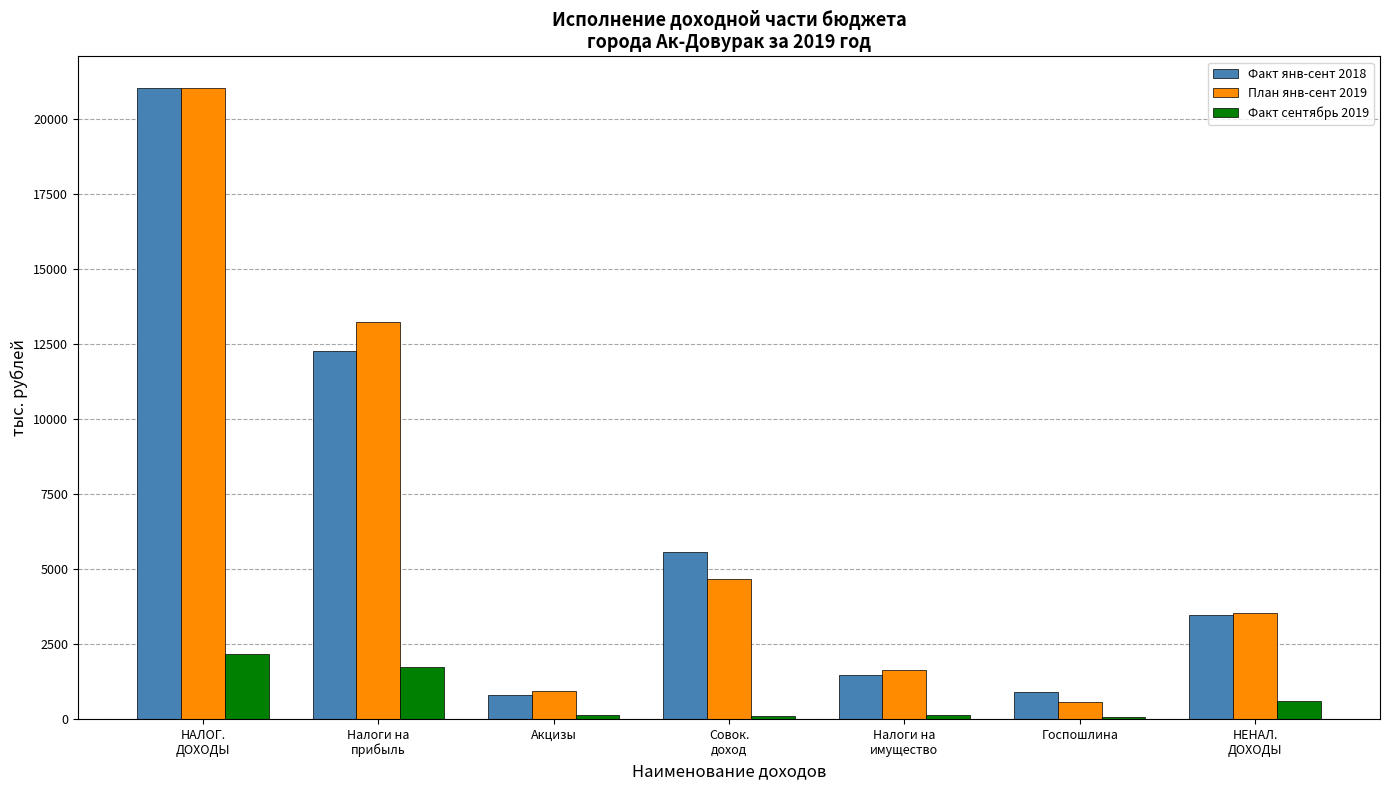

What is the sum of all План янв-сент 2019 values?

45627.0